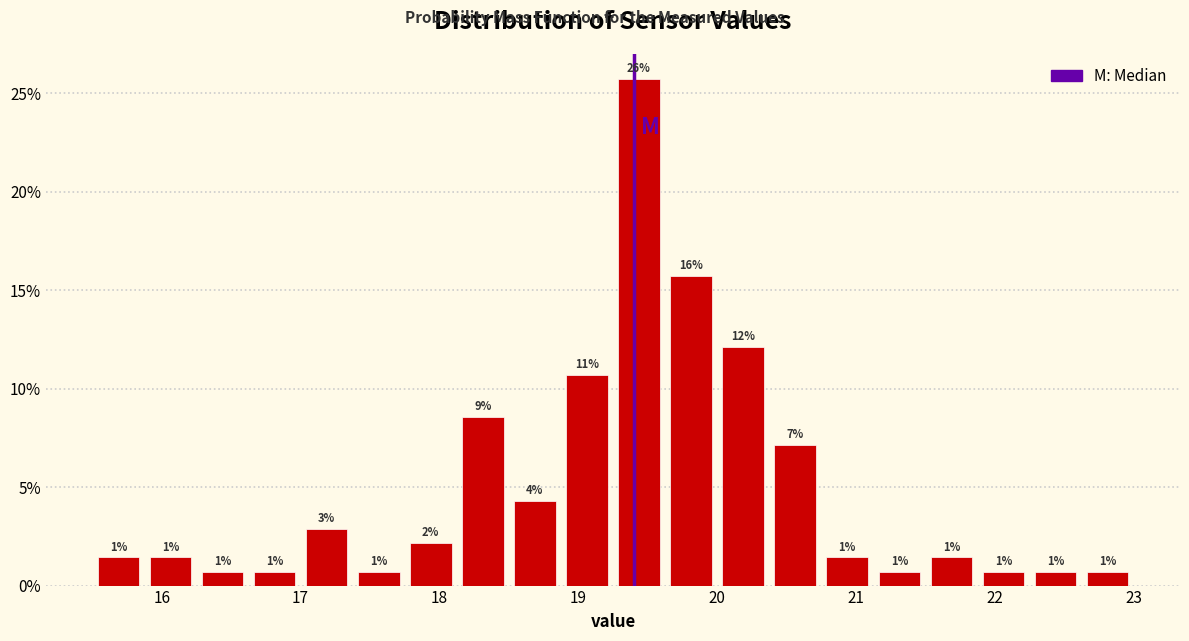

Around what value on the x-axis is the tallest bar? Give the approximate position of its centre, as read against the axis.

19.4